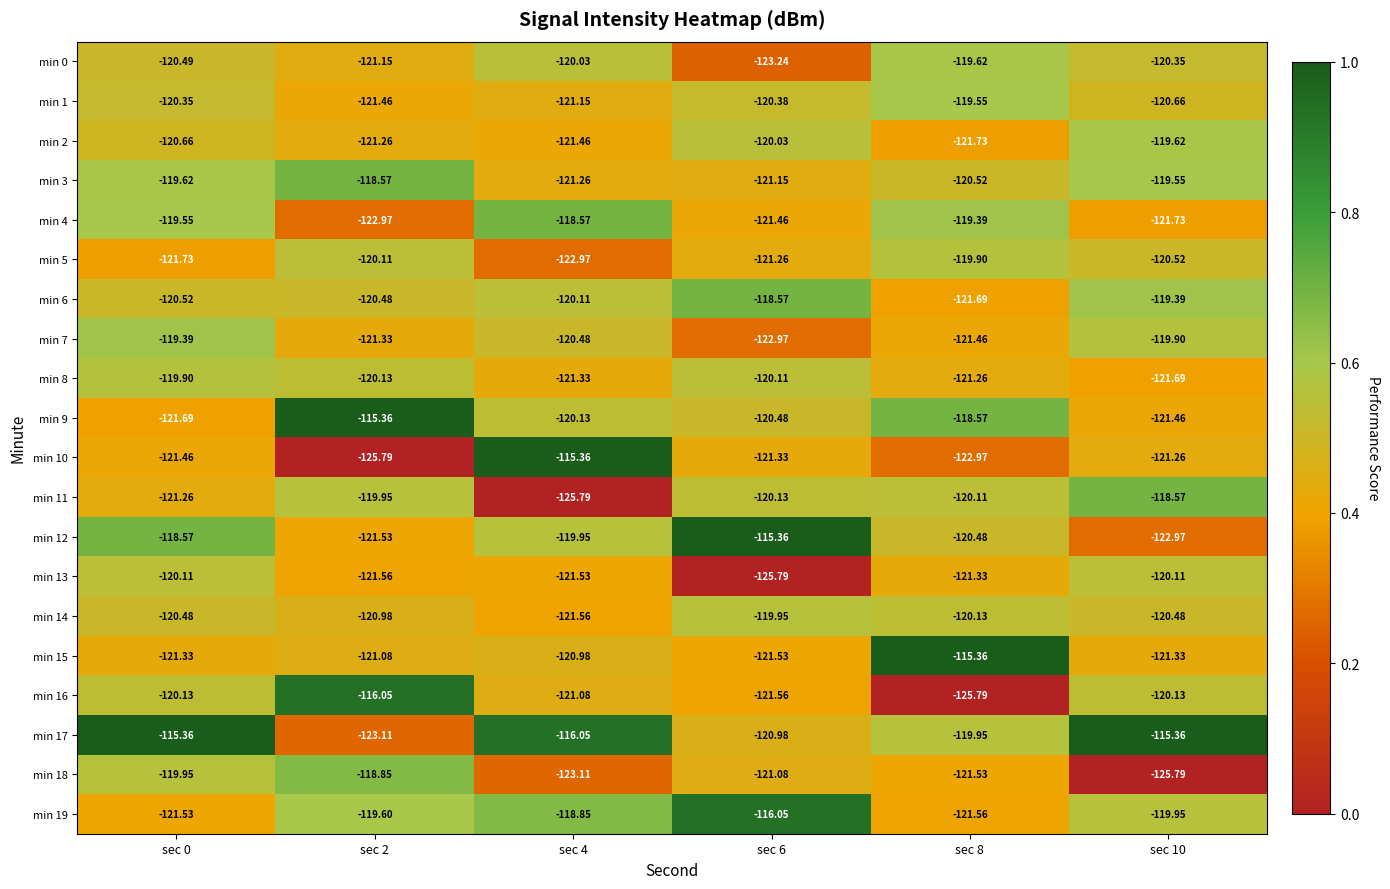

Which has a higher value, sec 4 or sec 10?

sec 4